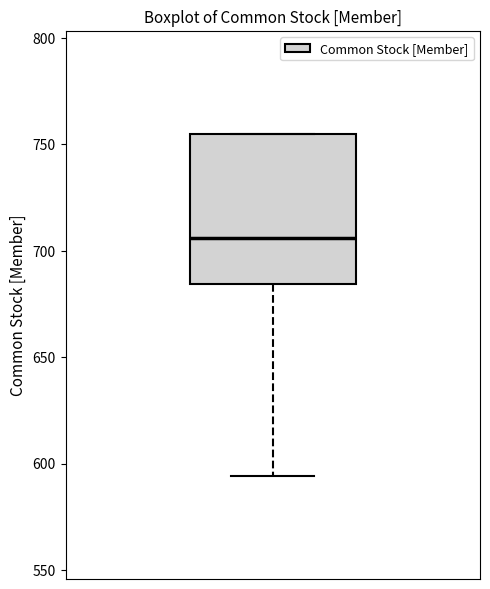

Where does the median line of the box sit on the y-axis? The values are not printed on the chart, so give them approximately, as read against the axis.

705